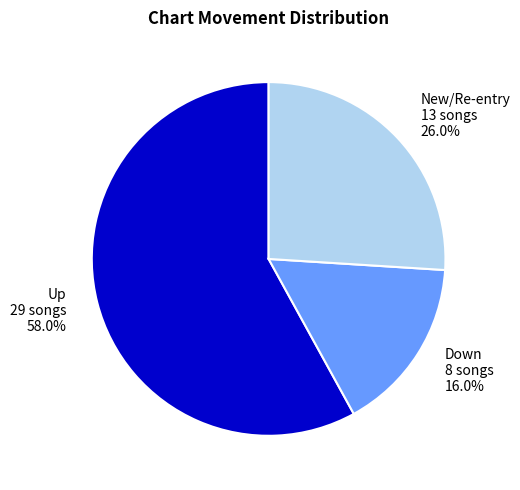

Does any single category account for the majority?

Yes